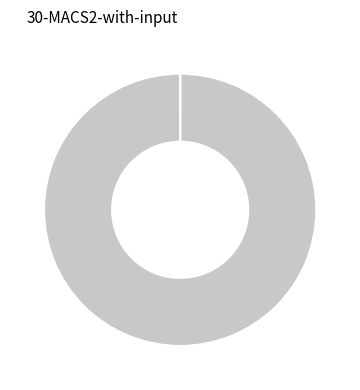

To the nearest percent, what is the average slice percentage?

33%